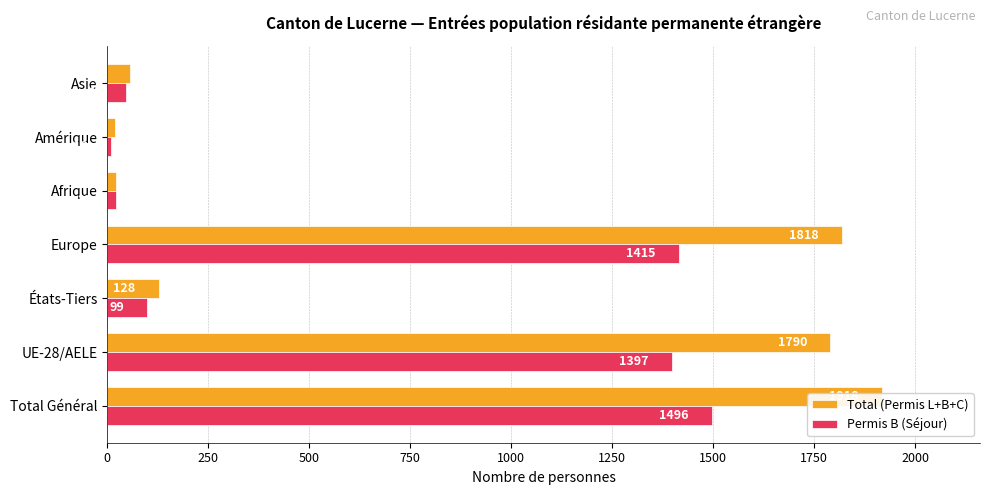

What is the average value of the Total (Permis L+B+C) series?

821